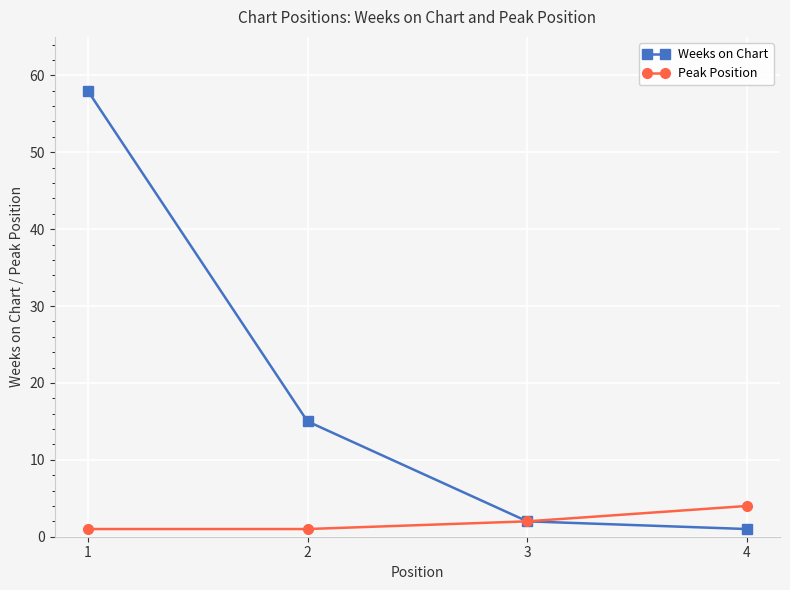

What is the sum of all Weeks on Chart values?

76